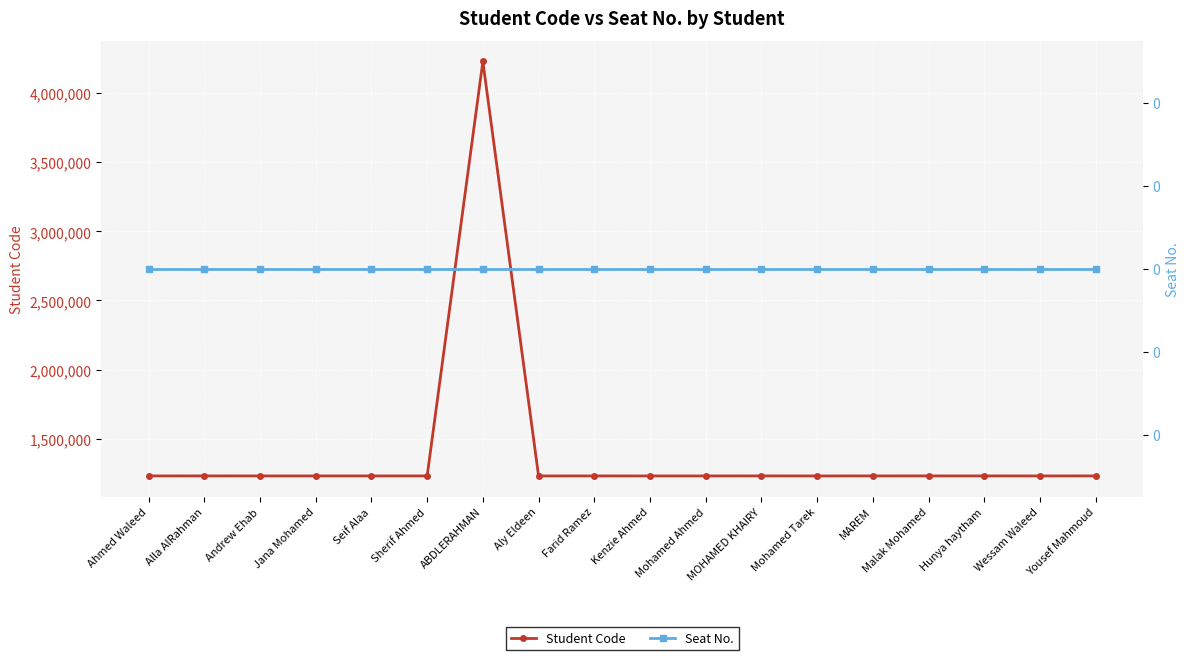

True or false: Student Code has more than 1 points higher than both neighbors.

True